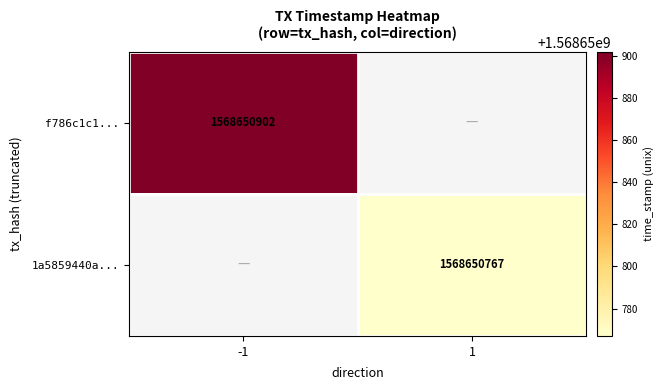

Reading left to right, extract all data points from this chart.

f786c1c1baebed2837fdc64afb83796360737b8: -1	1568650902
1a5859440ae2ef345dac5fbe5fb9731f44f1403: 1	1568650767